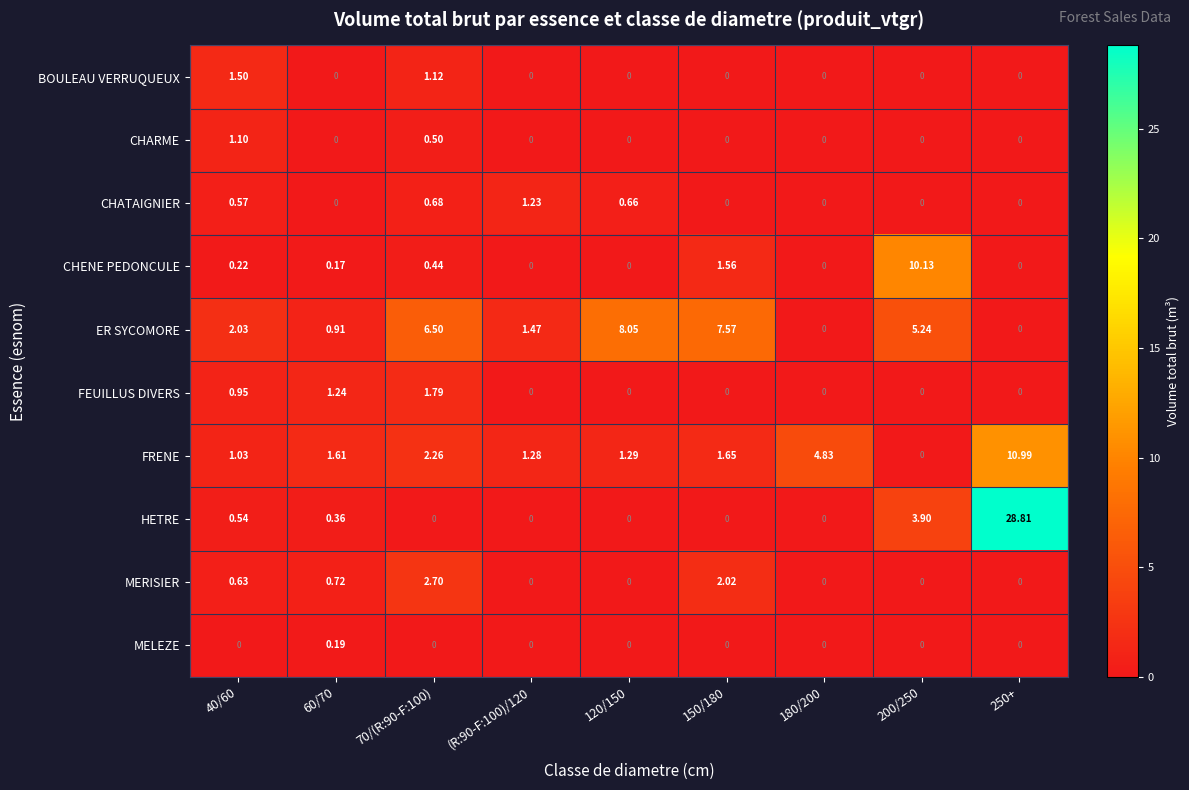

List the series in order of their peak value, highest first.

HETRE, FRENE, CHENE PEDONCULE, ER SYCOMORE, MERISIER, FEUILLUS DIVERS, BOULEAU VERRUQUEUX, CHATAIGNIER, CHARME, MELEZE